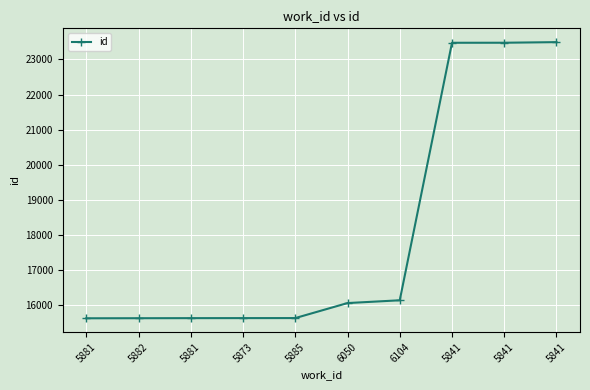

True or false: there are more than 1 points higher than both neighbors.

False